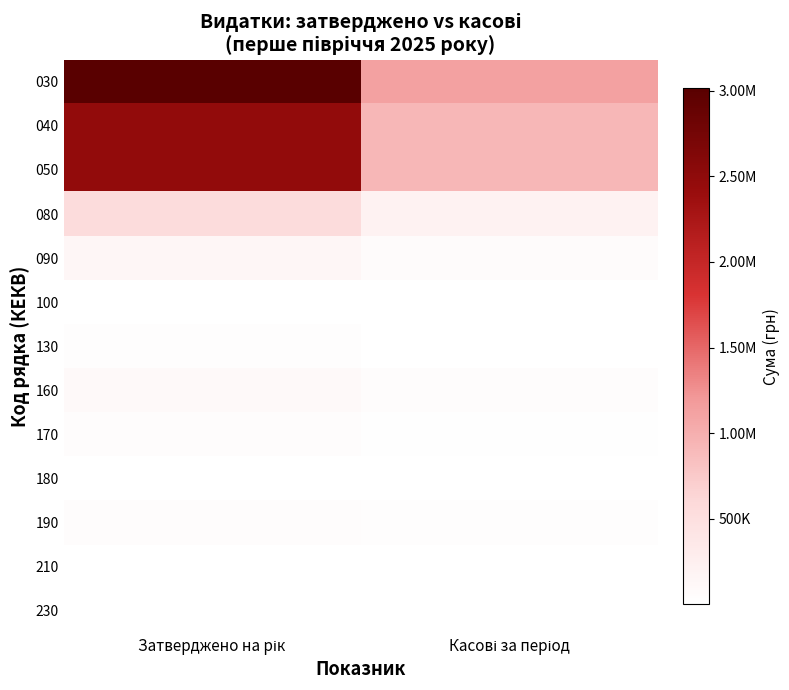

What is the maximum value shown in the chart?

3014900.0